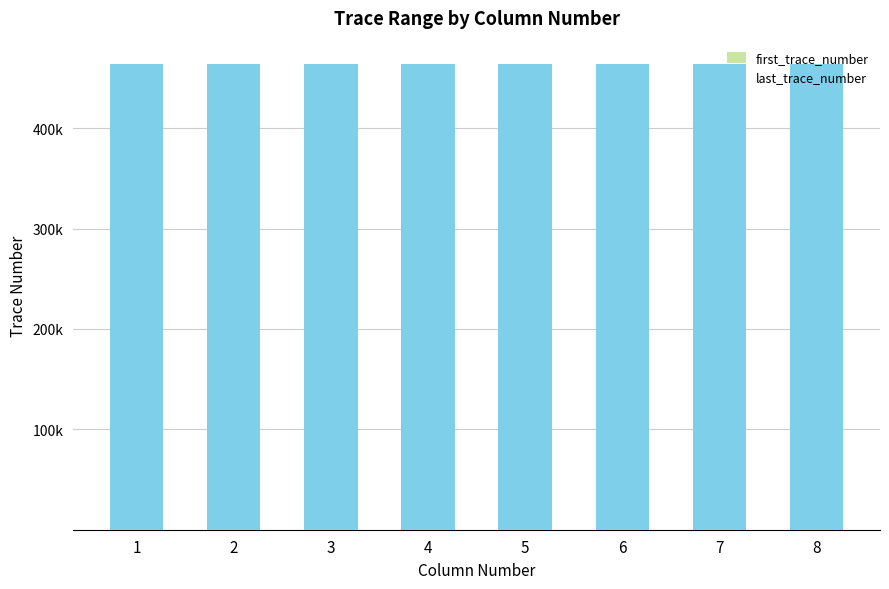

Which series has the widest spread of values?

first_trace_number